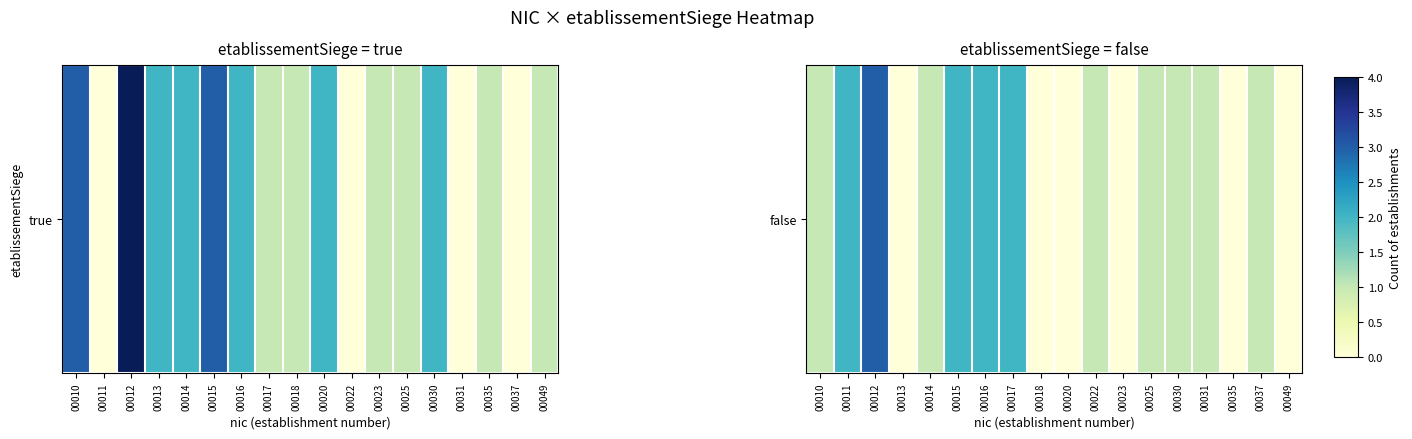

The value at 00031 is 2. True or false?

False